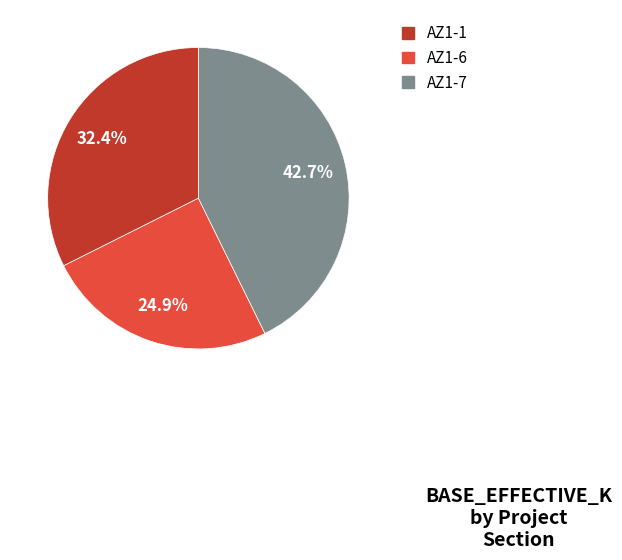

Count the number of slices in the pie.

3